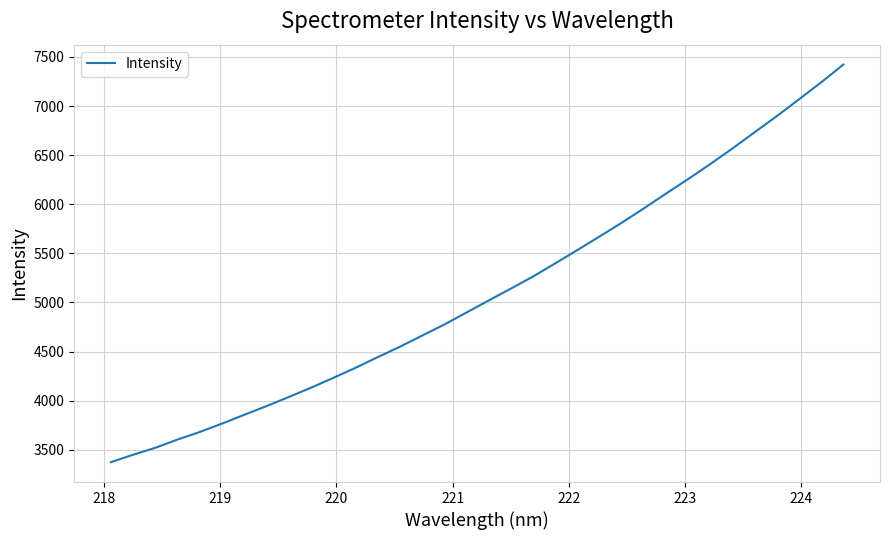

What is the minimum value shown in the chart?

3373.2